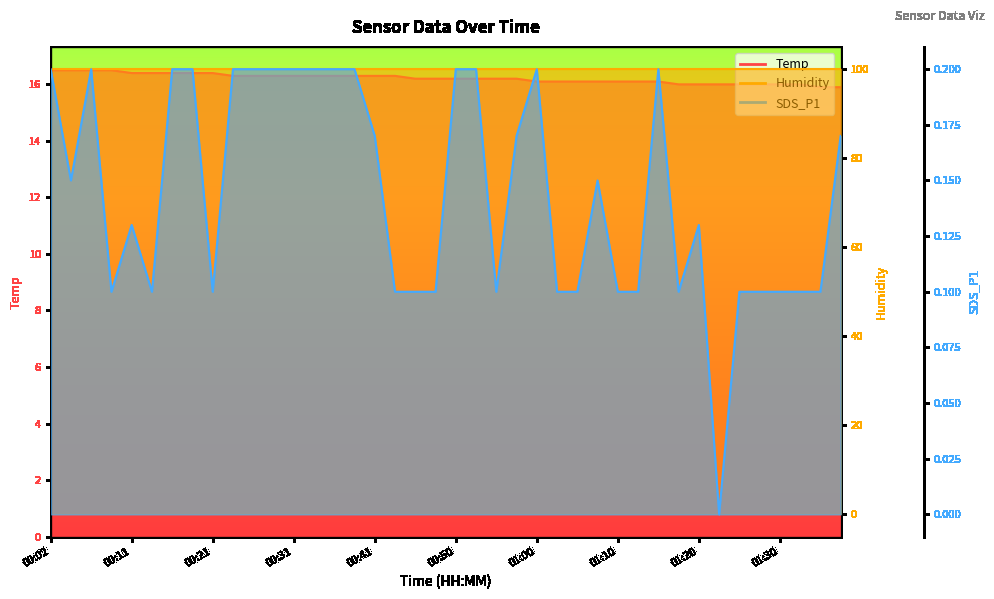

Reading left to right, extract all data points from this chart.

Temp: 00:02=16.5	00:04=16.5	00:07=16.5	00:09=16.5	00:11=16.4	00:14=16.4	00:16=16.4	00:19=16.4	00:21=16.4	00:24=16.3	00:26=16.3	00:28=16.3	00:31=16.3	00:33=16.3	00:36=16.3	00:38=16.3	00:41=16.3	00:43=16.3	00:46=16.2	00:48=16.2	00:50=16.2	00:53=16.2	00:55=16.2	00:58=16.2	01:00=16.1	01:03=16.1	01:05=16.1	01:08=16.1	01:10=16.1	01:13=16.1	01:15=16.1	01:18=16.0	01:20=16.0	01:23=16.0	01:25=16.0	01:28=16.0	01:30=16.0	01:33=16.0	01:35=15.9	01:38=15.9
SDS_P1: 00:02=0.2	00:04=0.1	00:07=0.2	00:09=0.1	00:11=0.1	00:14=0.1	00:16=0.2	00:19=0.2	00:21=0.1	00:24=0.2	00:26=0.2	00:28=0.2	00:31=0.2	00:33=0.2	00:36=0.2	00:38=0.2	00:41=0.2	00:43=0.1	00:46=0.1	00:48=0.1	00:50=0.2	00:53=0.2	00:55=0.1	00:58=0.2	01:00=0.2	01:03=0.1	01:05=0.1	01:08=0.1	01:10=0.1	01:13=0.1	01:15=0.2	01:18=0.1	01:20=0.1	01:23=0.0	01:25=0.1	01:28=0.1	01:30=0.1	01:33=0.1	01:35=0.1	01:38=0.2